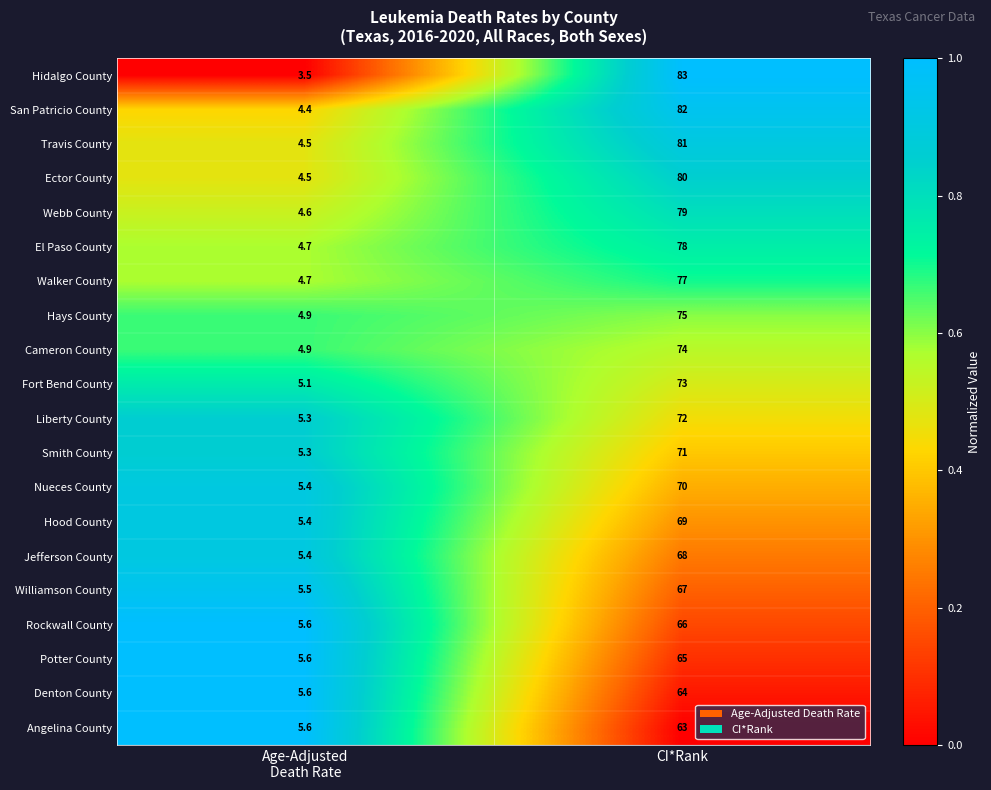

Which series has the widest spread of values?

Hidalgo County